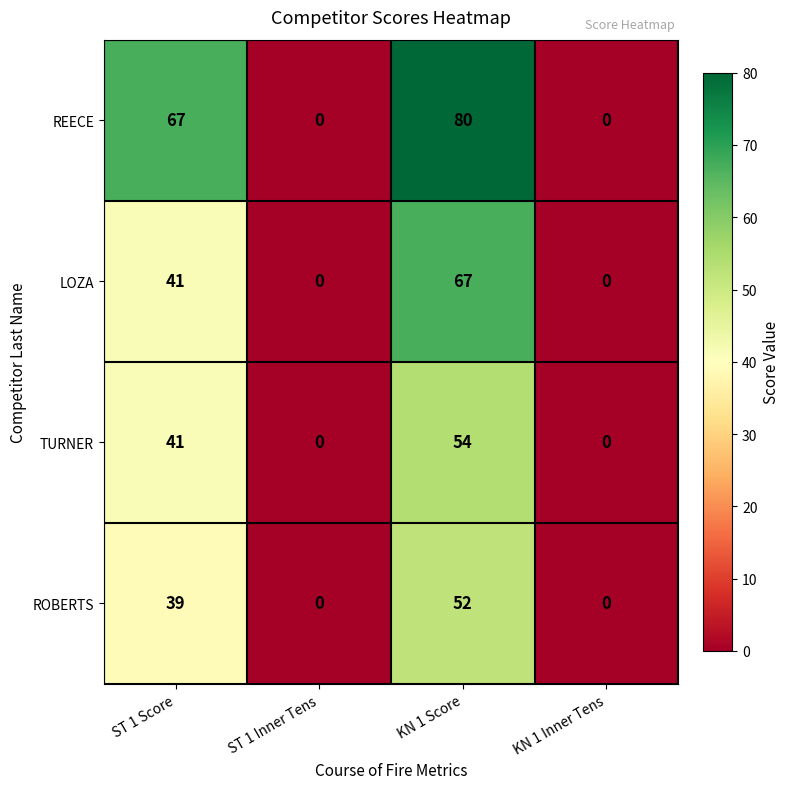

What is the maximum value for LOZA?

67